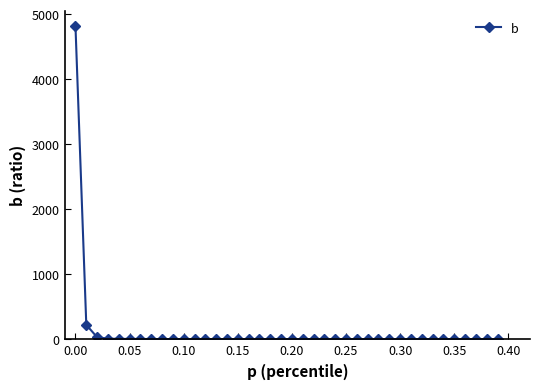

What is the greatest value displayed?

4815.9